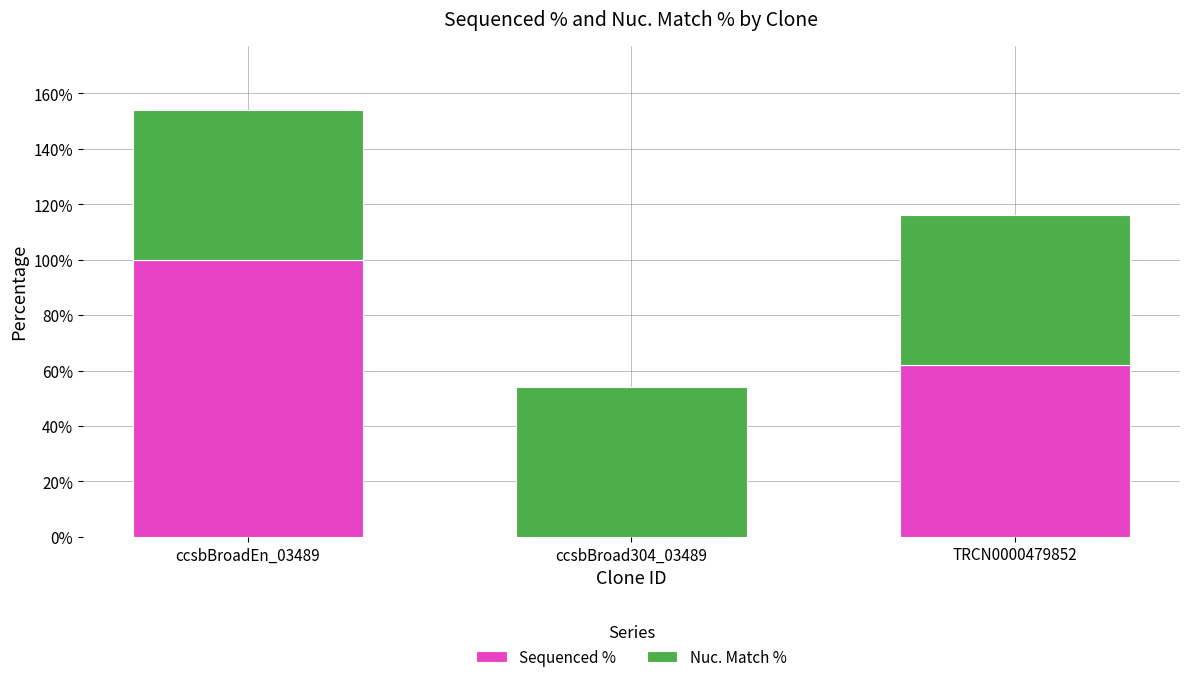

What is the total value across all series at ccsbBroad304_03489?

54